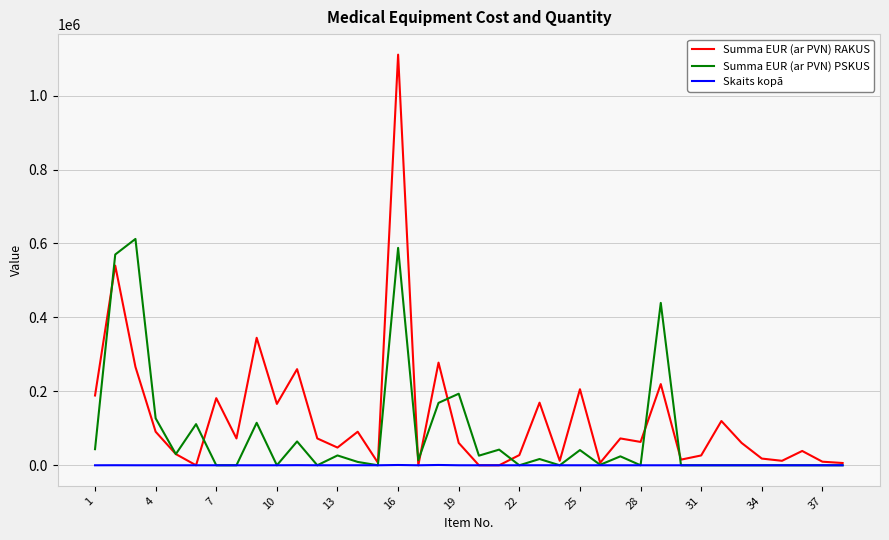

What are all the series names shown in the legend?

Summa EUR (ar PVN) RAKUS, Summa EUR (ar PVN) PSKUS, Skaits kopā